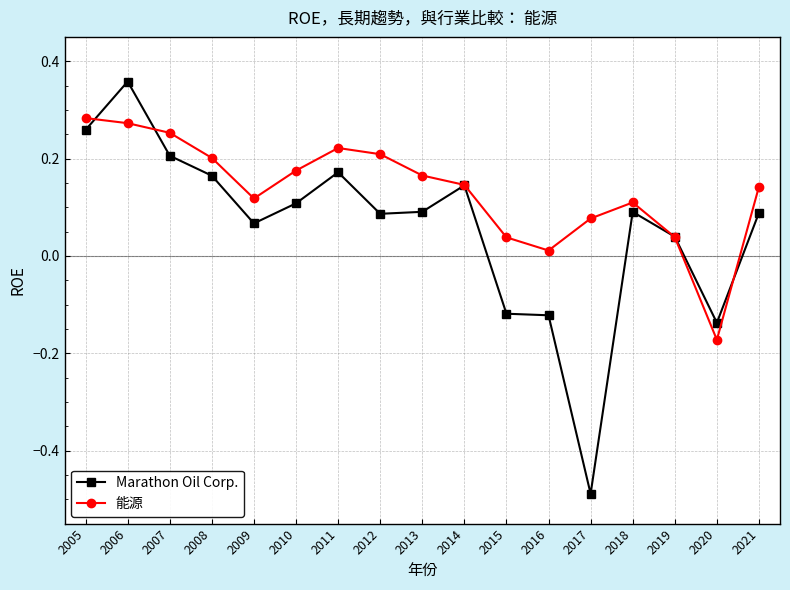

What are all the series names shown in the legend?

Marathon Oil Corp., 能源